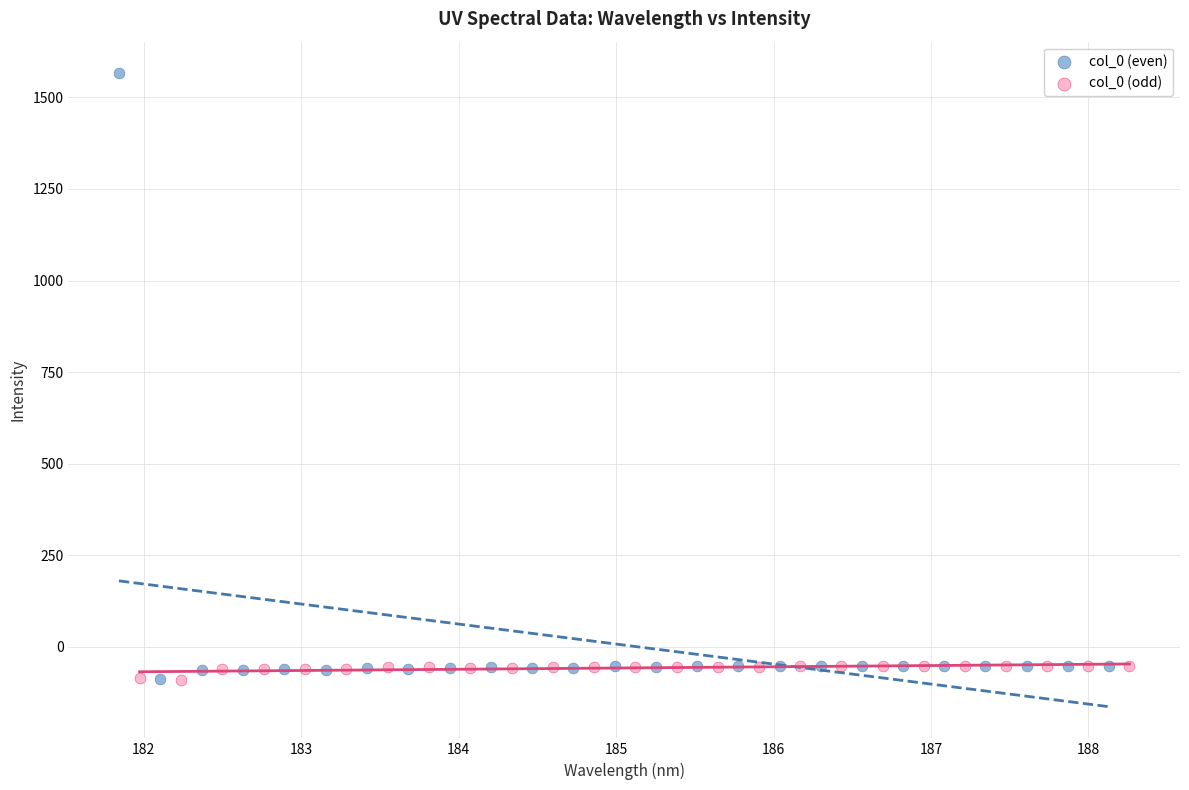

What are all the series names shown in the legend?

col_0 (even), col_0 (odd)